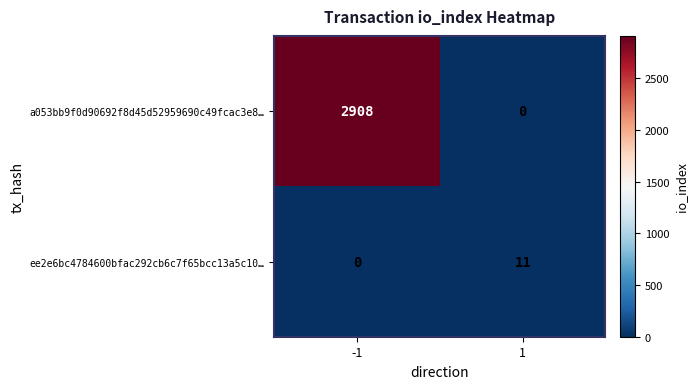

What is the difference between the maximum and minimum values in the a053bb9f0d90692f8d45d52959690c49fcac3e8… series?

2908